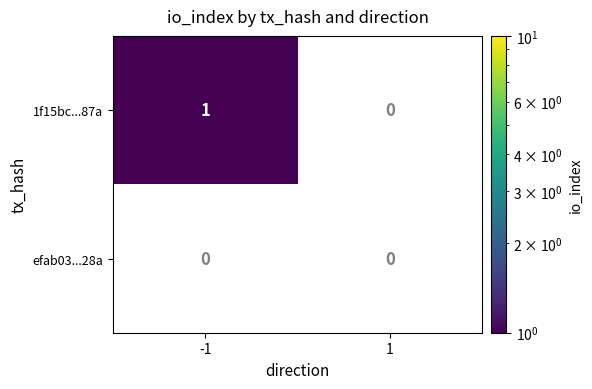

Which series has the largest total across all categories?

1f15bc...87a